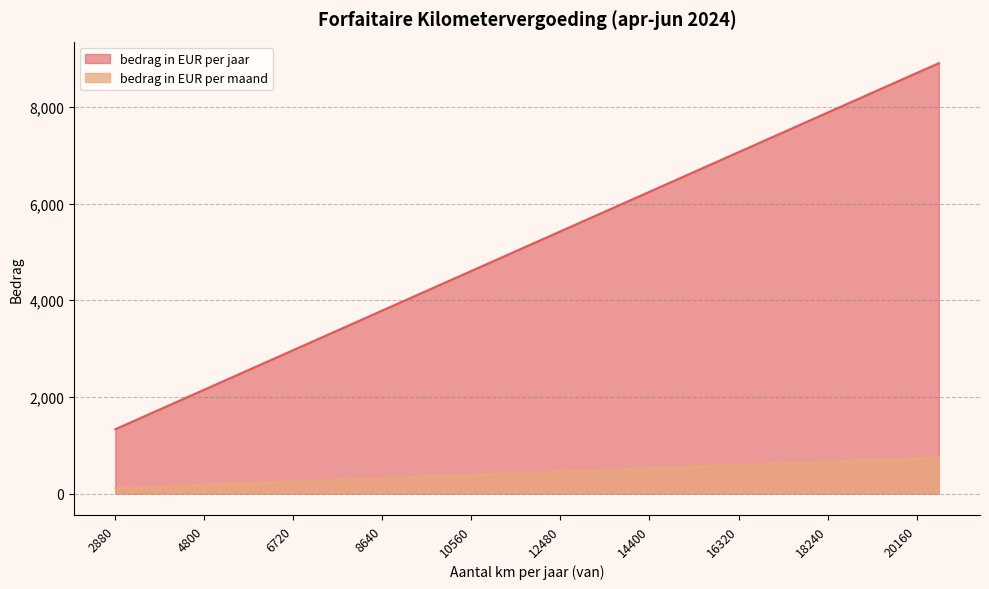

What is the spread (max minus min) of values at 5280?

2157.9